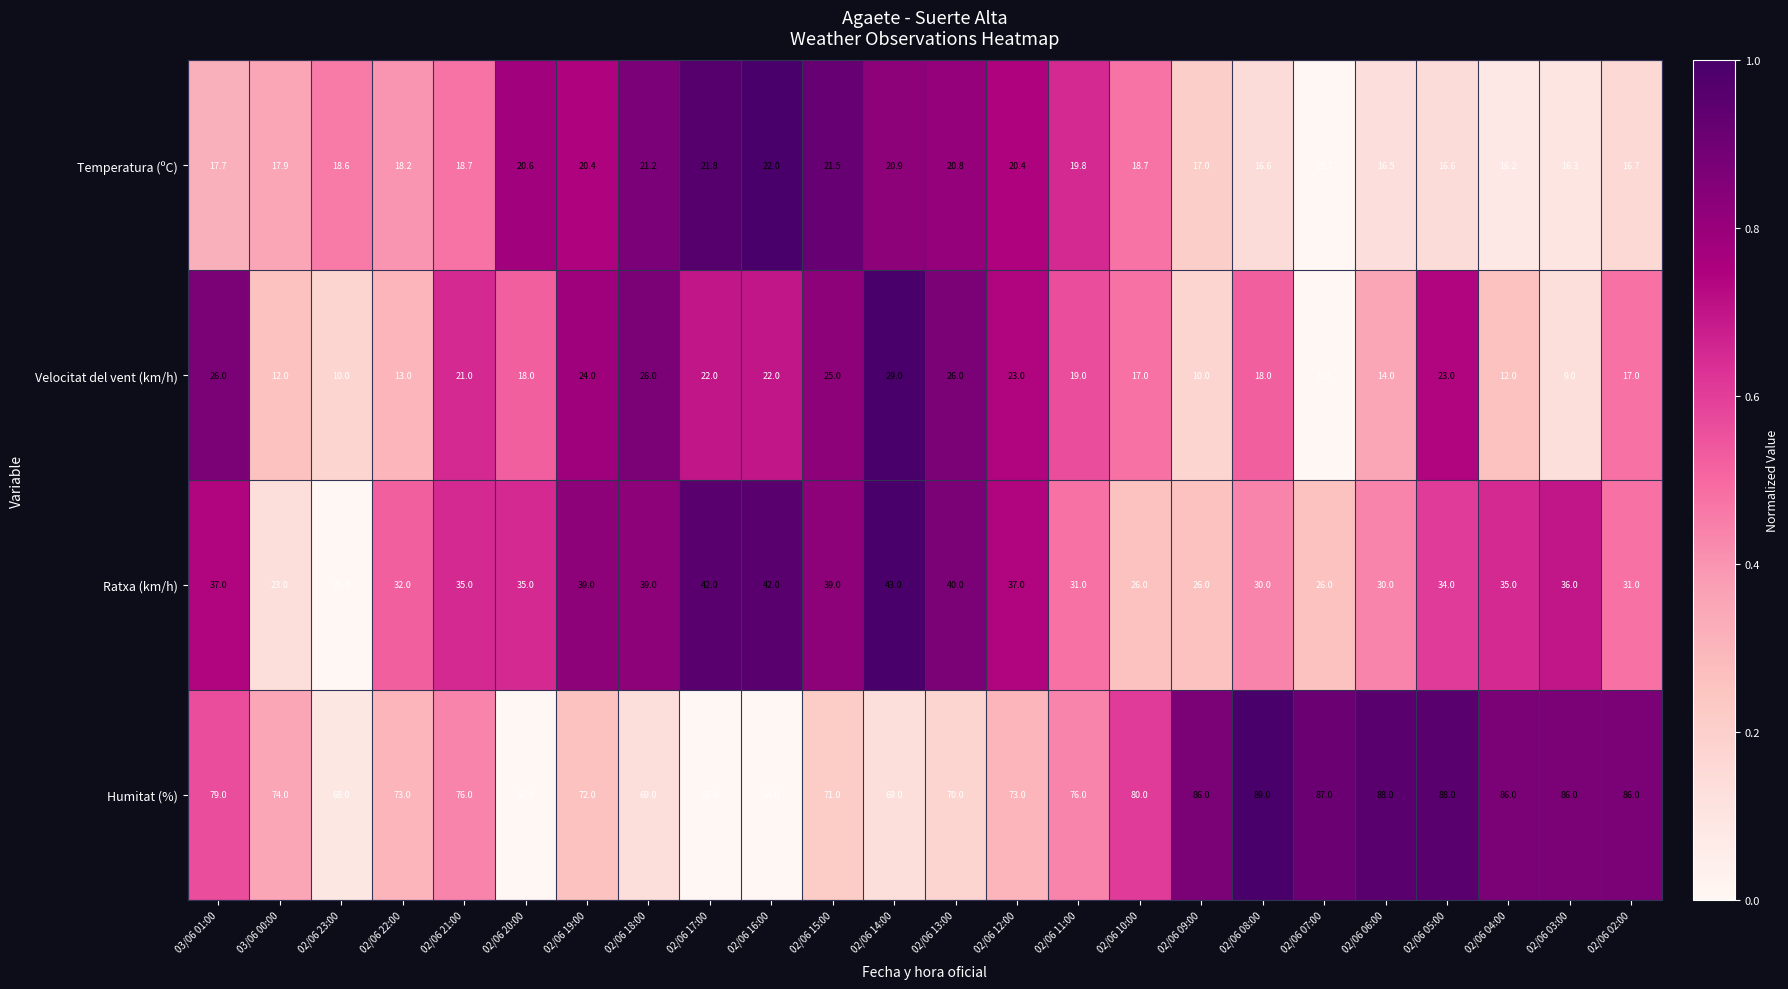

At which category does the chart reach its peak across all series?

02/06 08:00